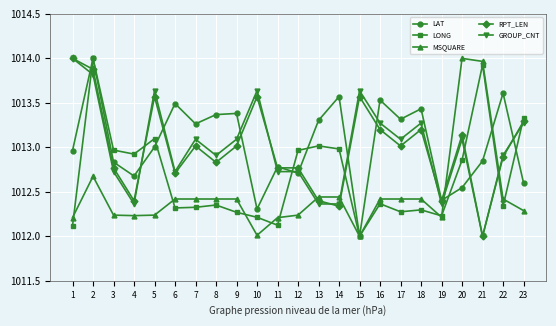

What is the minimum value shown in the chart?

1012.0